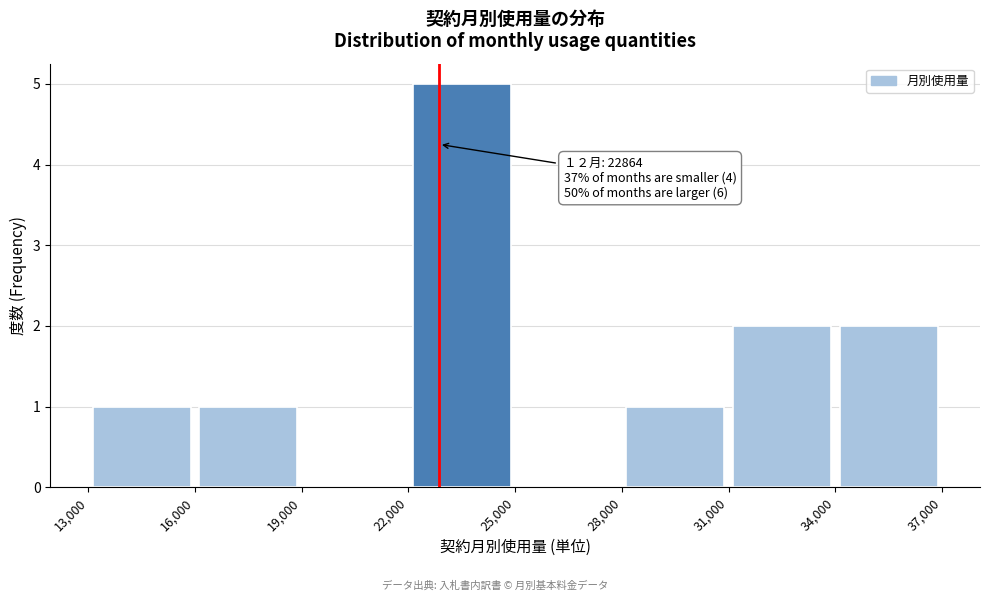

Over which range of the x-axis is the bar tallest?

22,000 to 25,000